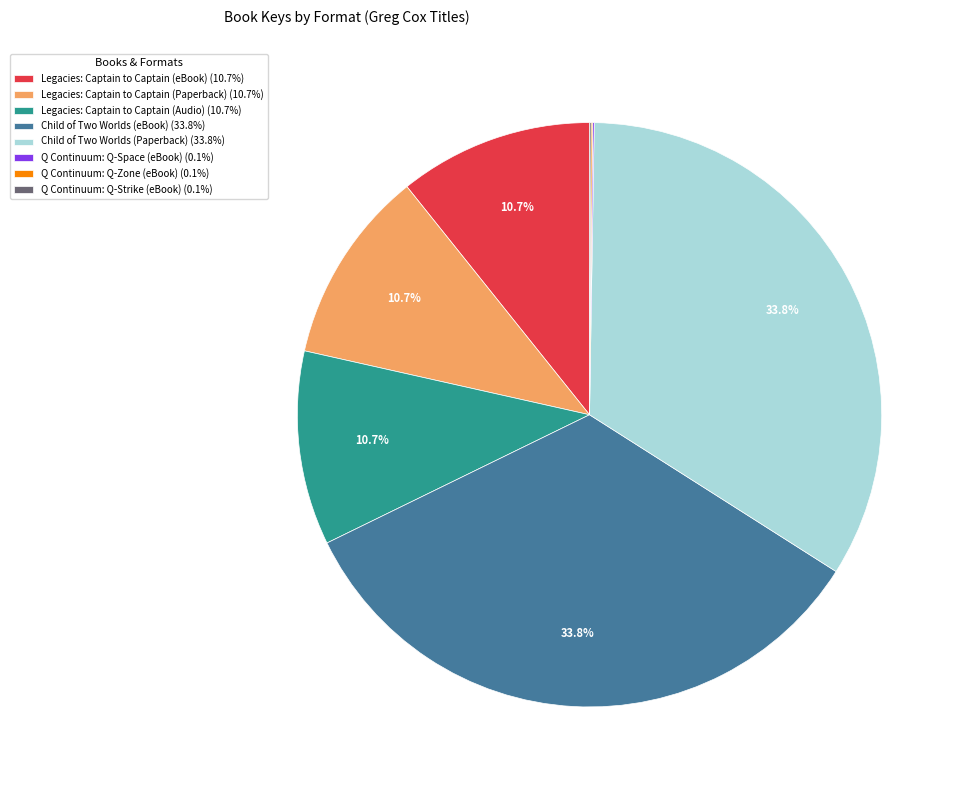

Is the sum of Child of Two Worlds (eBook) (33.8%) and Legacies: Captain to Captain (eBook) (10.7%) greater than half?

No